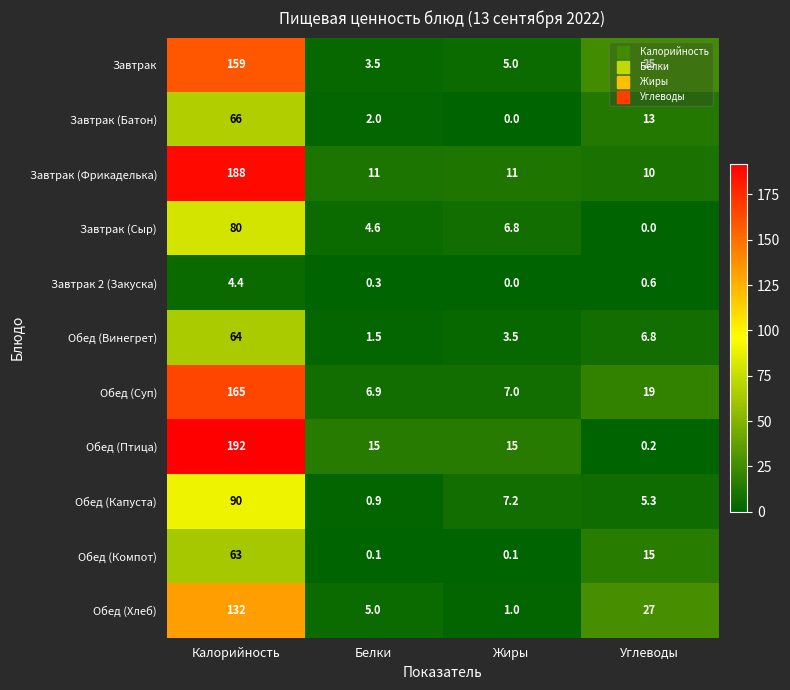

Rank the series at Калорийность from lowest to highest value.

Завтрак 2 (Закуска), Обед (Компот), Обед (Винегрет), Завтрак (Батон), Завтрак (Сыр), Обед (Капуста), Обед (Хлеб), Завтрак, Обед (Суп), Завтрак (Фрикаделька), Обед (Птица)